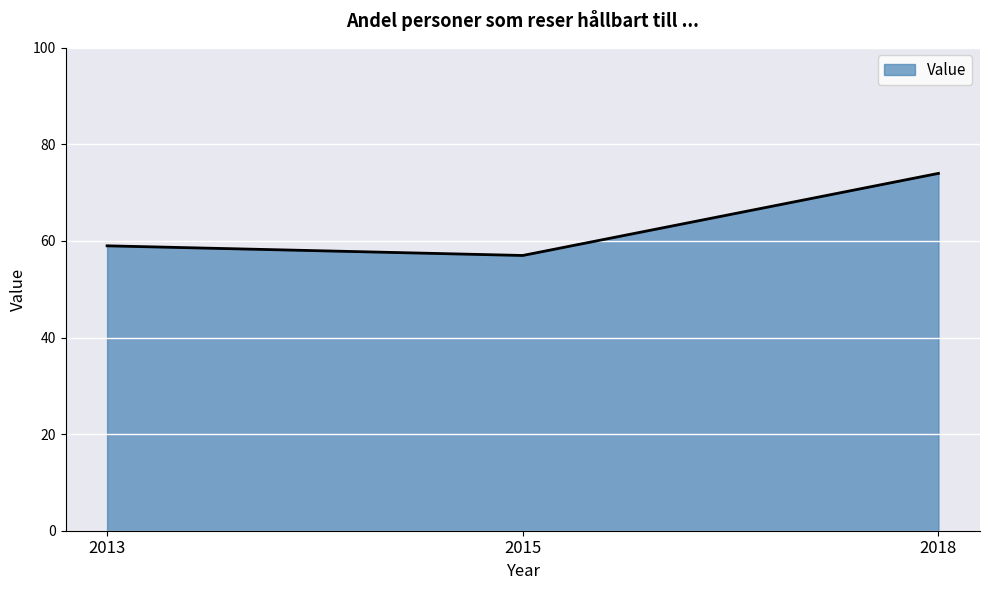

What is the ratio of the value at 2015 to the value at 2013?

1.0